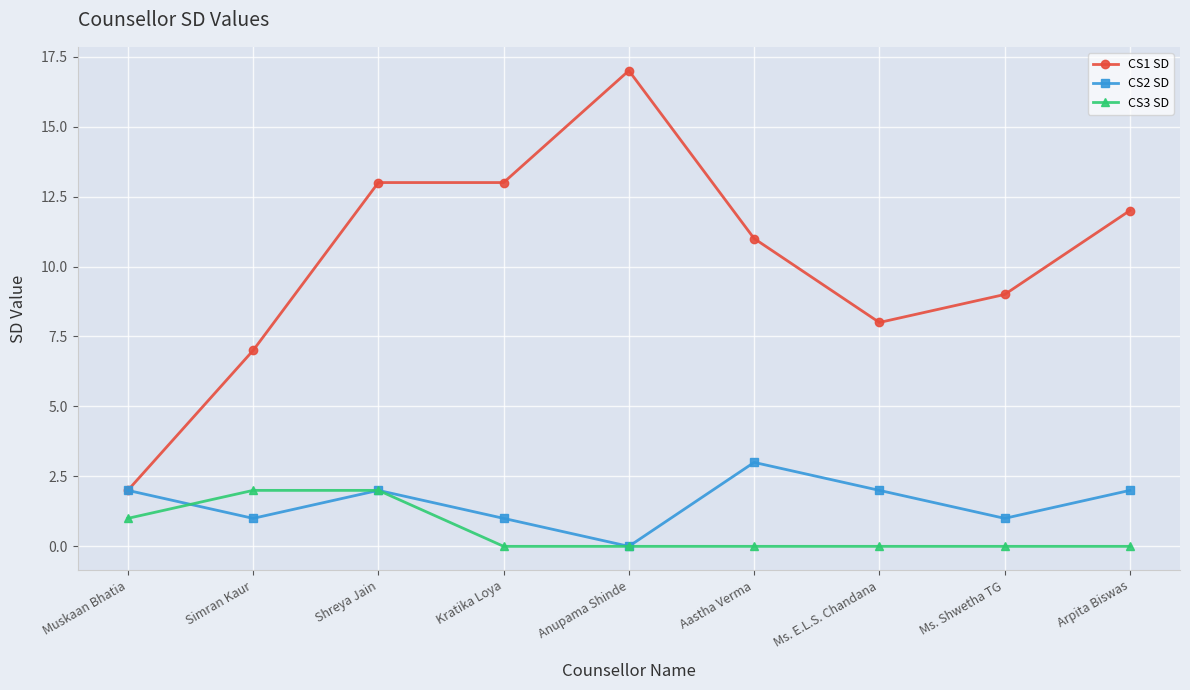

Reading left to right, extract all data points from this chart.

CS1 SD: 2	7	13	13	17	11	8	9	12
CS2 SD: 2	1	2	1	0	3	2	1	2
CS3 SD: 1	2	2	0	0	0	0	0	0